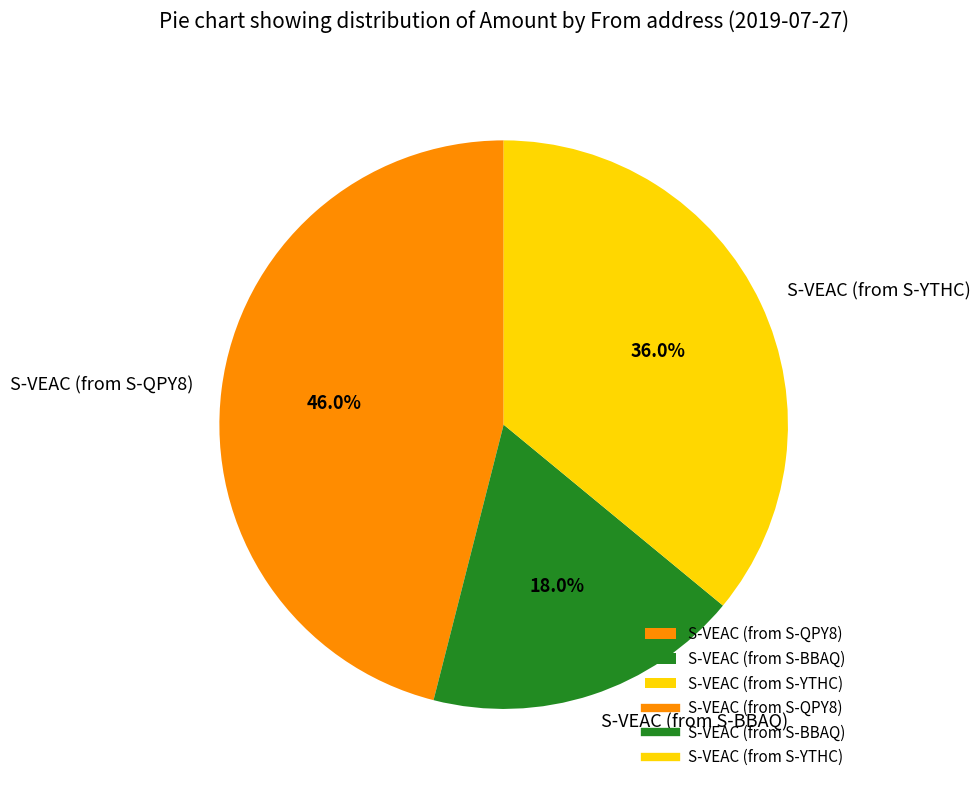

True or false: S-VEAC (from S-QPY8) accounts for 32% of the total.

False